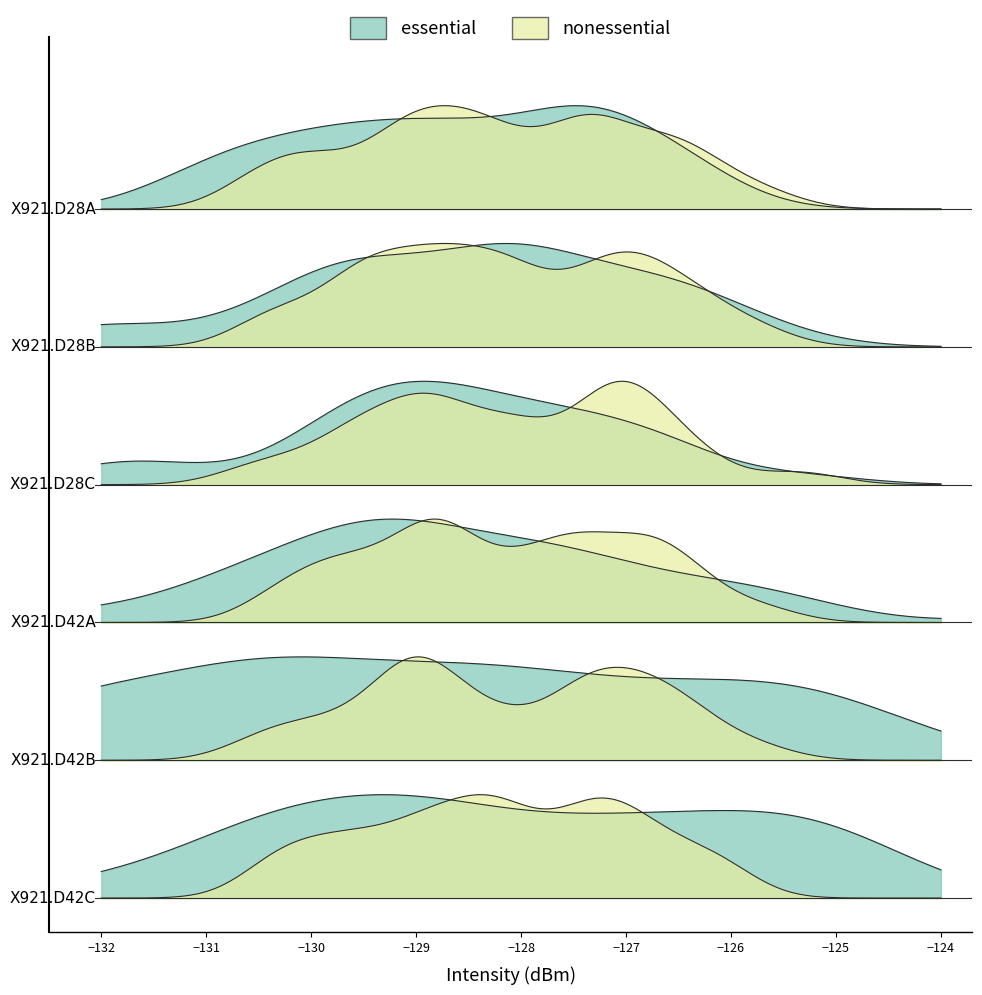

Is the value of essential at 23 greater than the value of nonessential at 17?

Yes